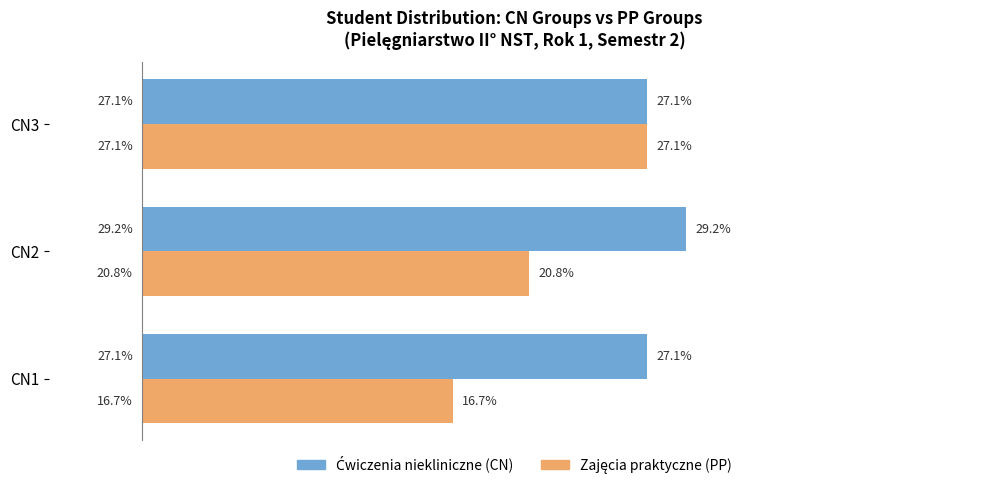

At which category is the sum across all series the highest?

CN3